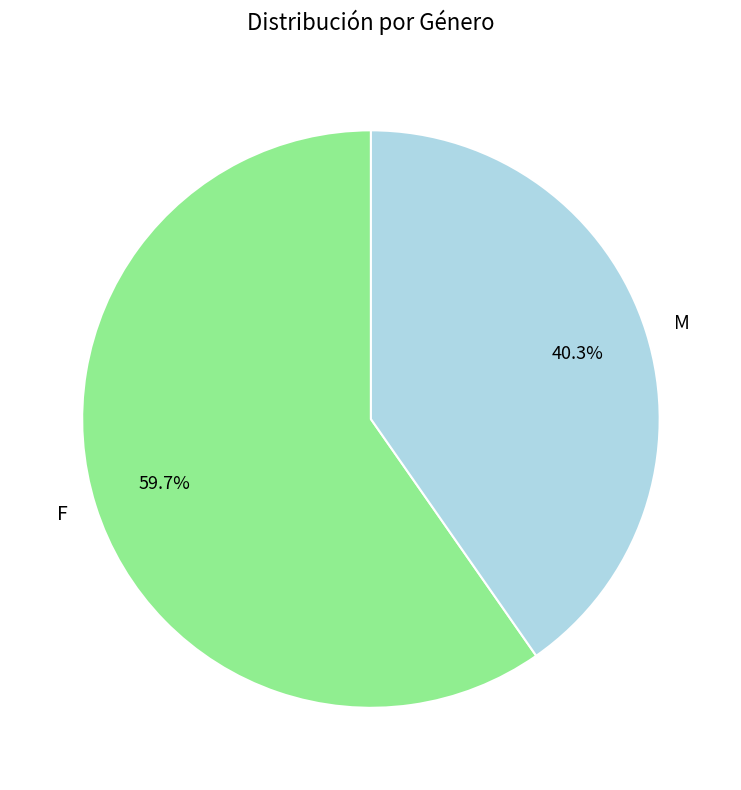

Between F and M, which is larger?

F